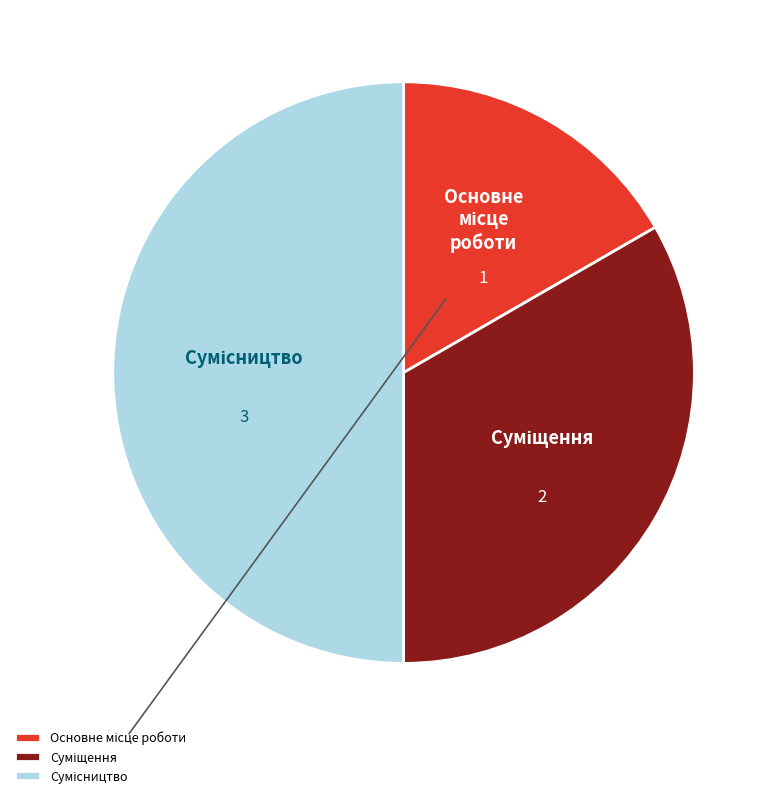

Between Суміщення and Сумісництво, which is larger?

Сумісництво